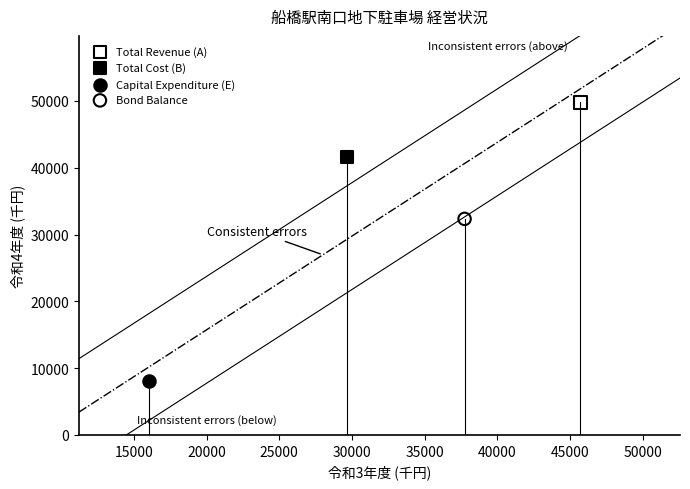

What are all the series names shown in the legend?

Total Revenue (A), Total Cost (B), Capital Expenditure (E), Bond Balance